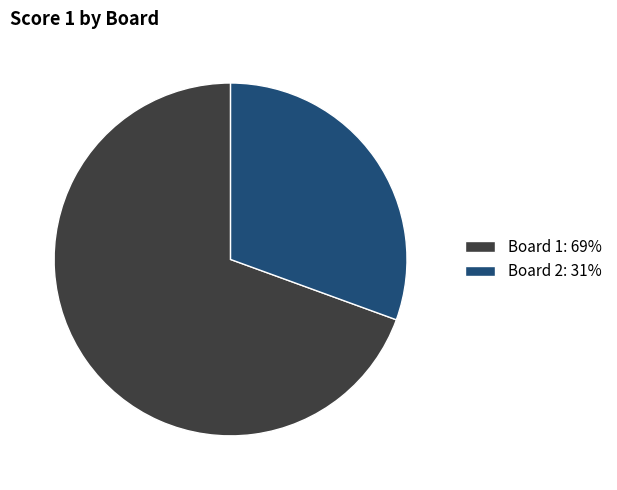

True or false: Board 1: 69% accounts for 55% of the total.

False